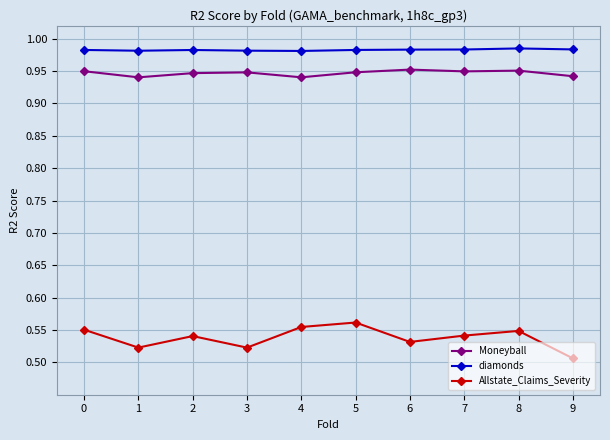

True or false: diamonds and Moneyball intersect in this chart.

False